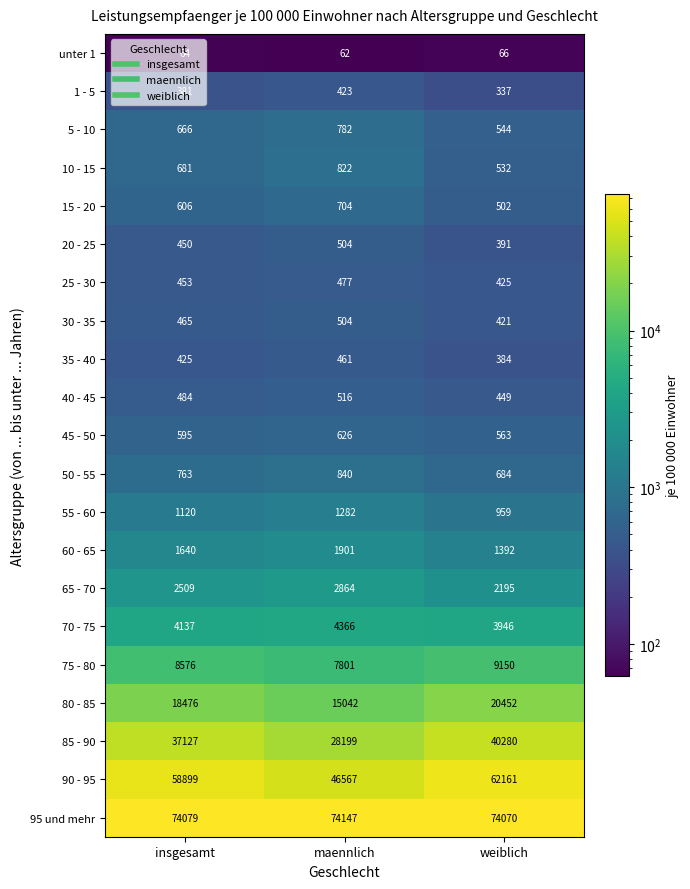

What is the greatest value displayed?

74147